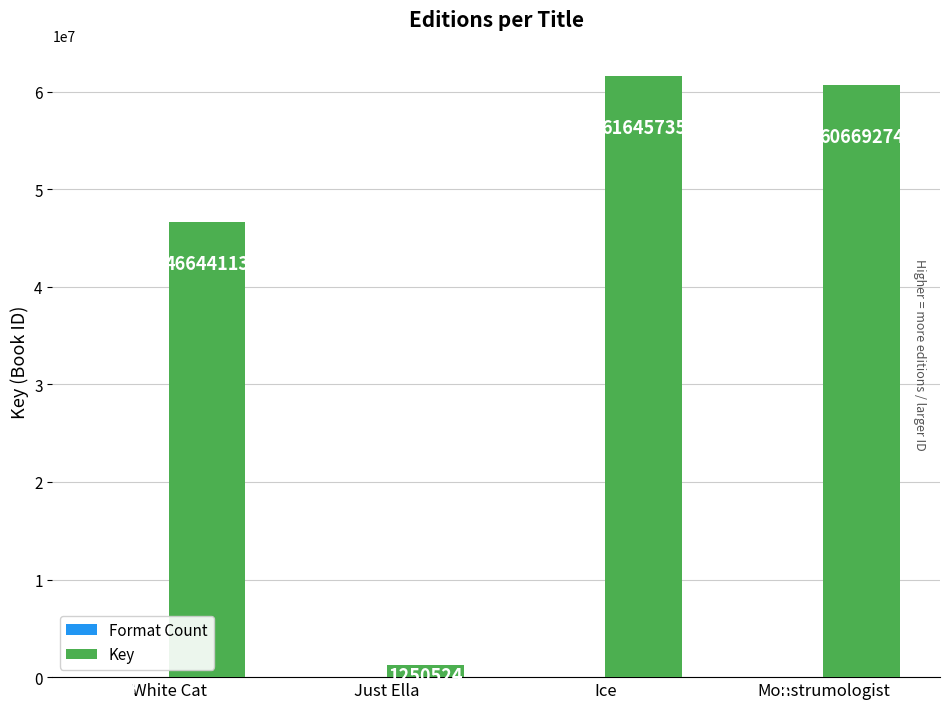

What is the total value across all series at Ice?

61645737